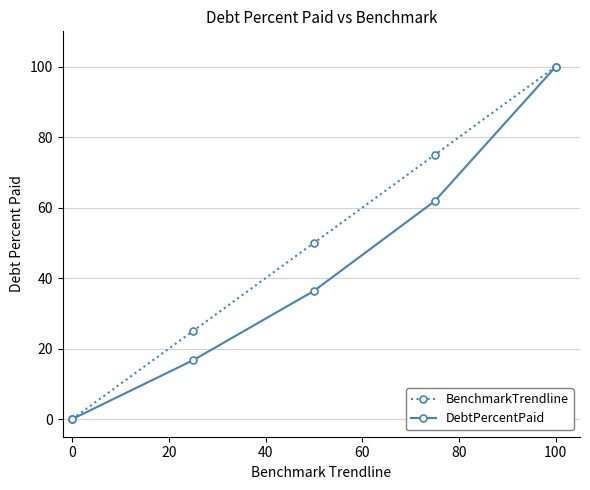

Reading left to right, extract all data points from this chart.

BenchmarkTrendline: 0.0	25.0	50.0	75.0	100.0
DebtPercentPaid: 0.0	16.7	36.4	61.9	100.0